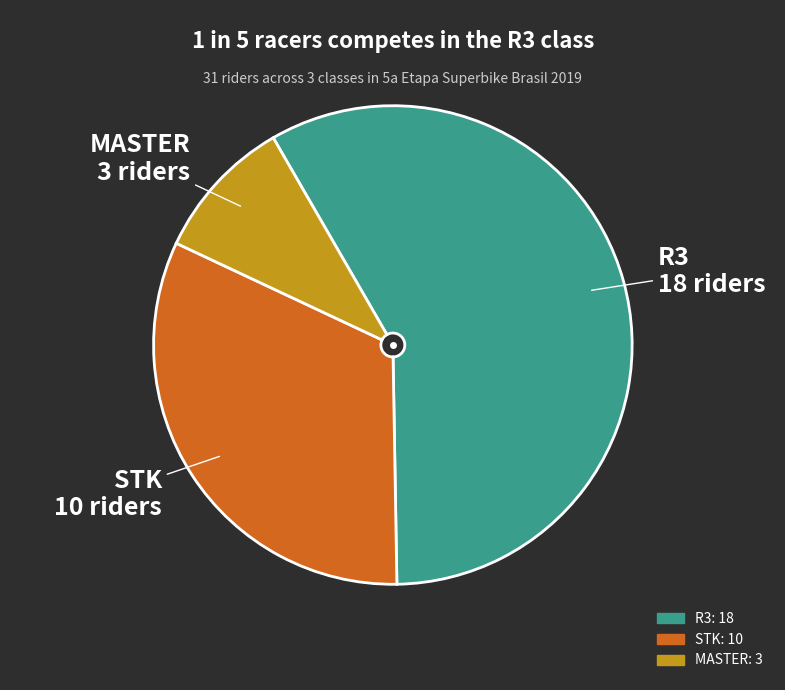

Is the sum of STK and MASTER greater than half?

No